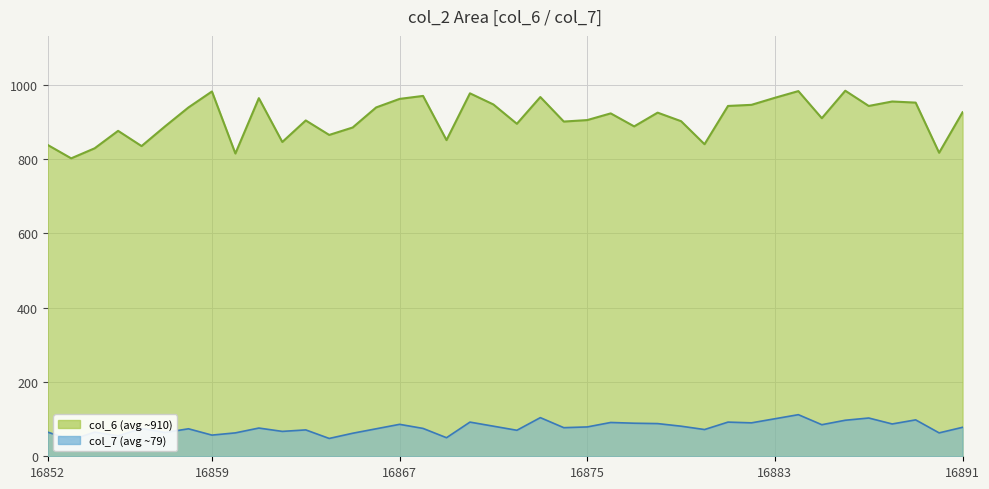

Where is the first local maximum for col_7?

16854